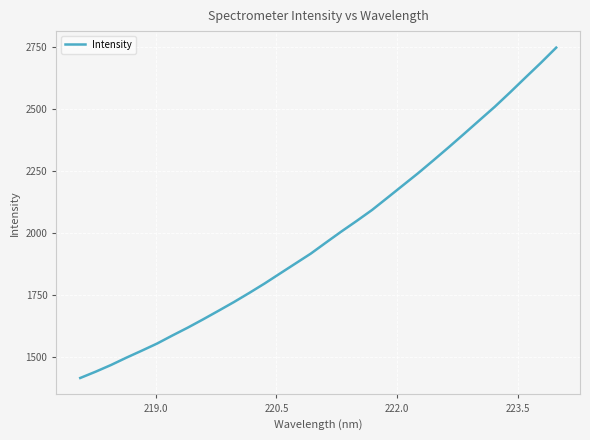

Does the chart display data point markers on the line(s)?

No